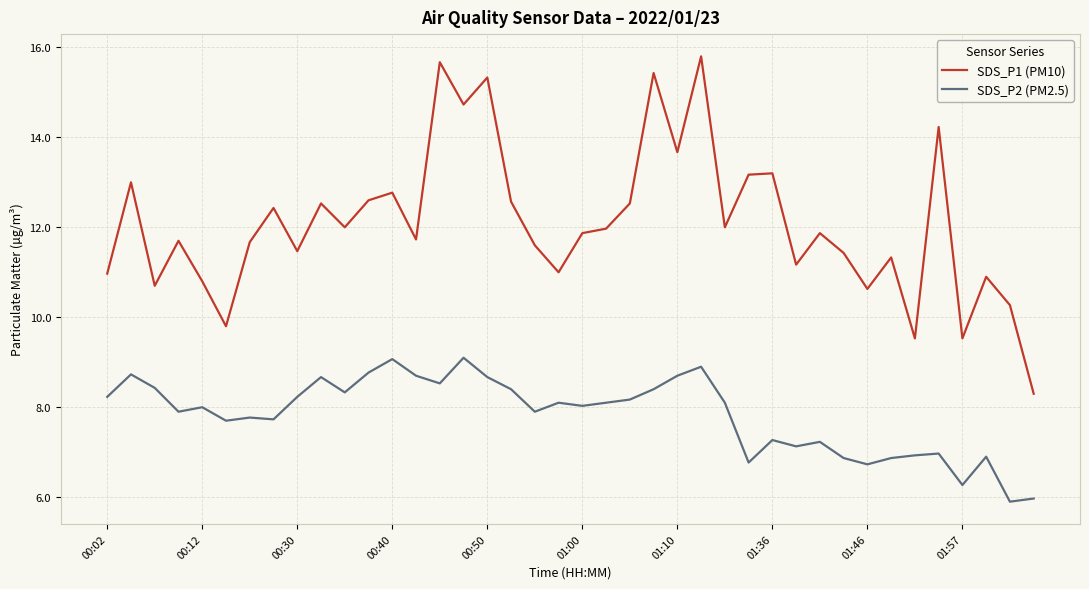

How many interior local peaks does the SDS_P1 (PM10) series have?

14